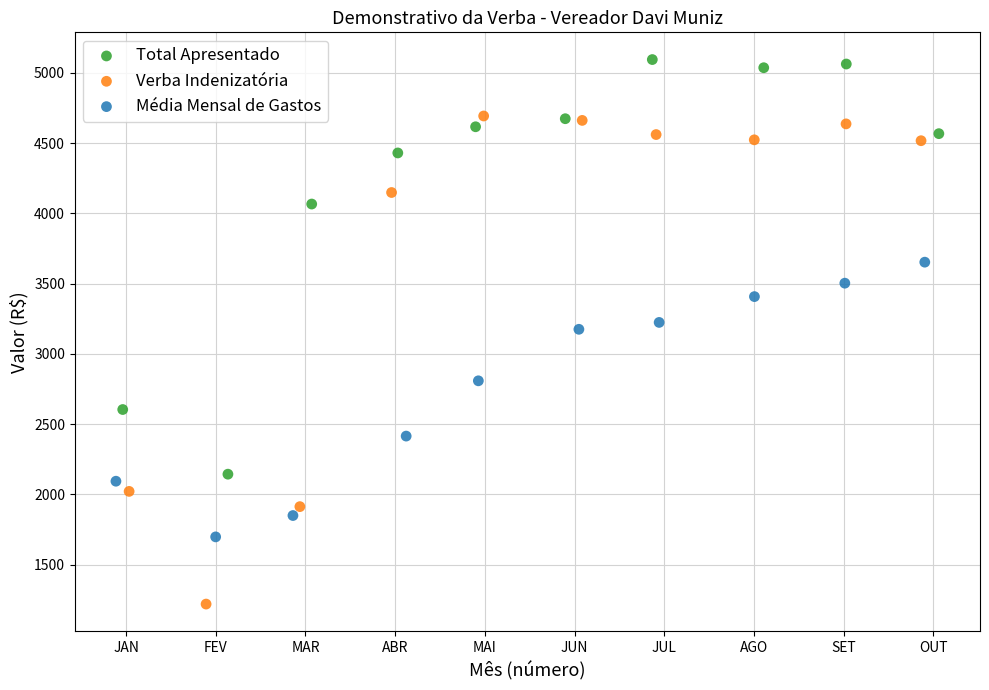

Which series has the widest spread of Y values?

Verba Indenizatória